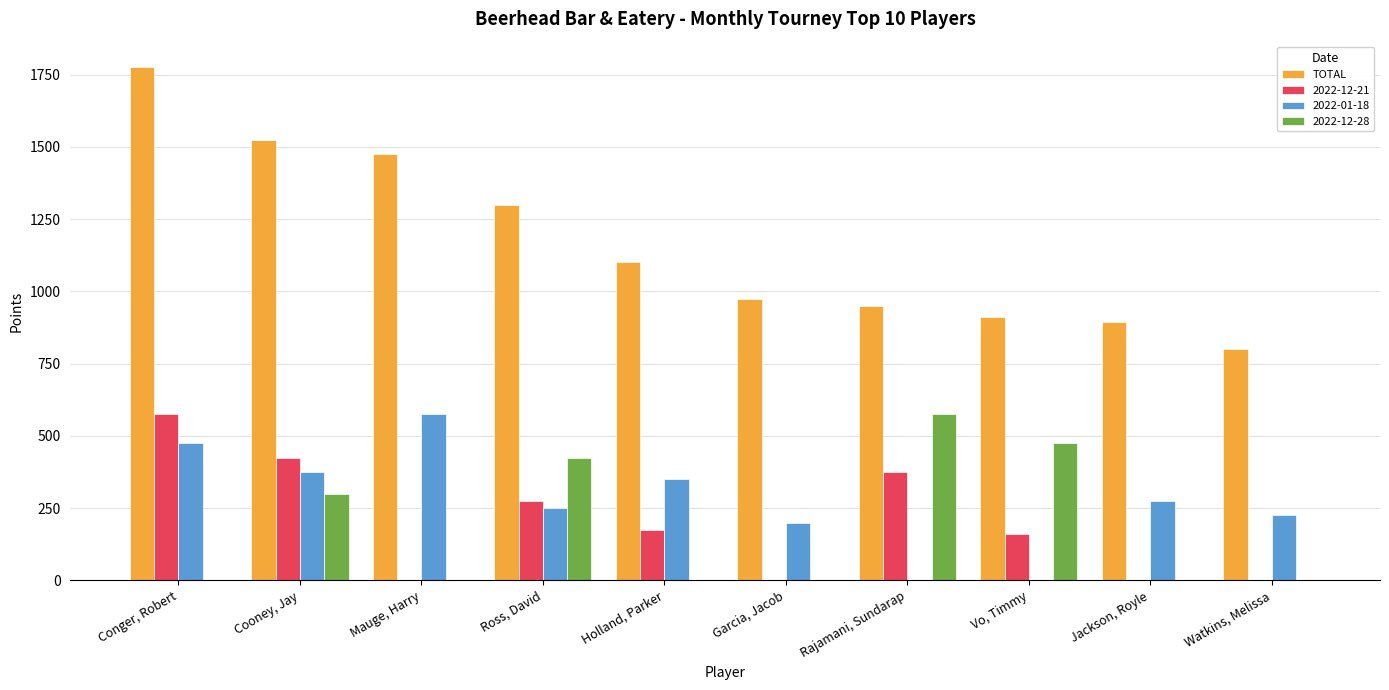

Between Conger, Robert and Vo, Timmy, which series saw the biggest shift?

TOTAL